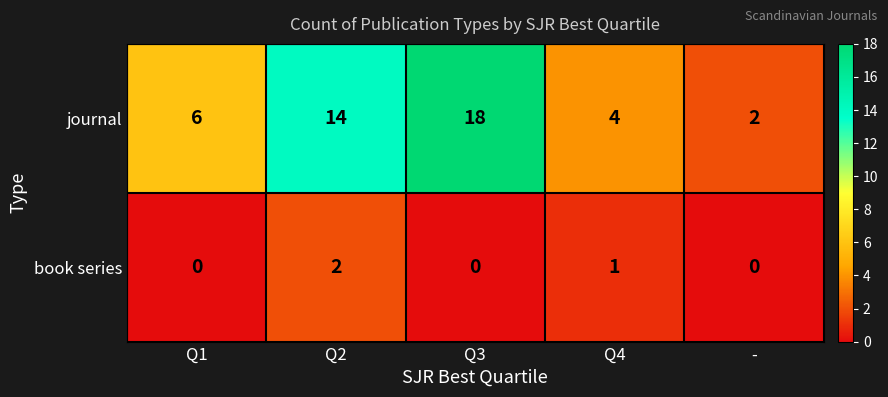

Which series has the largest total across all categories?

journal